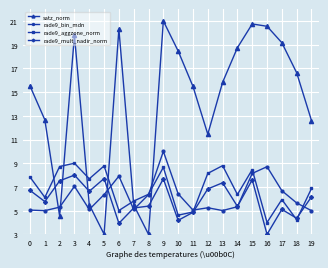

What is the difference between the maximum and minimum values in the rade9_mult_nadir_norm series?

5.0